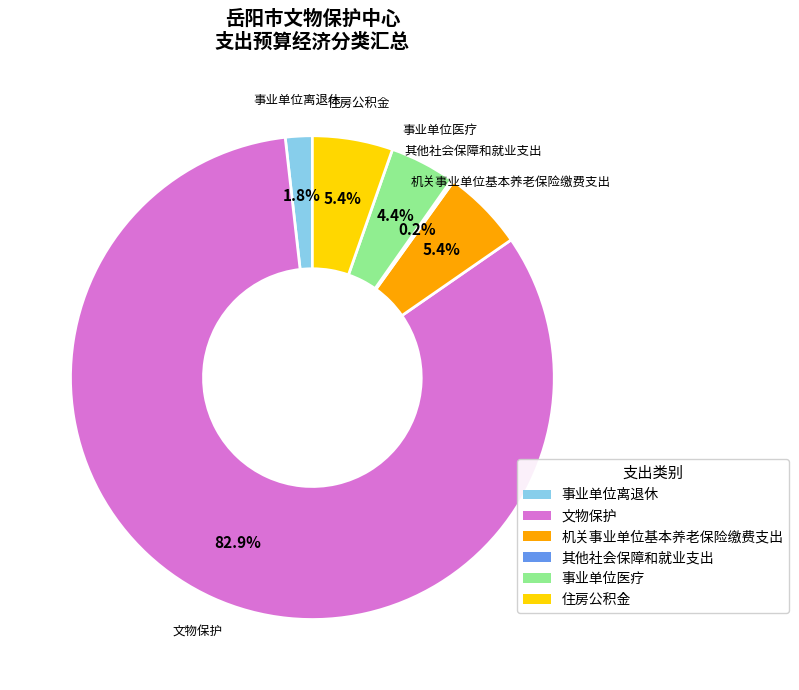

What is the majority slice?

文物保护